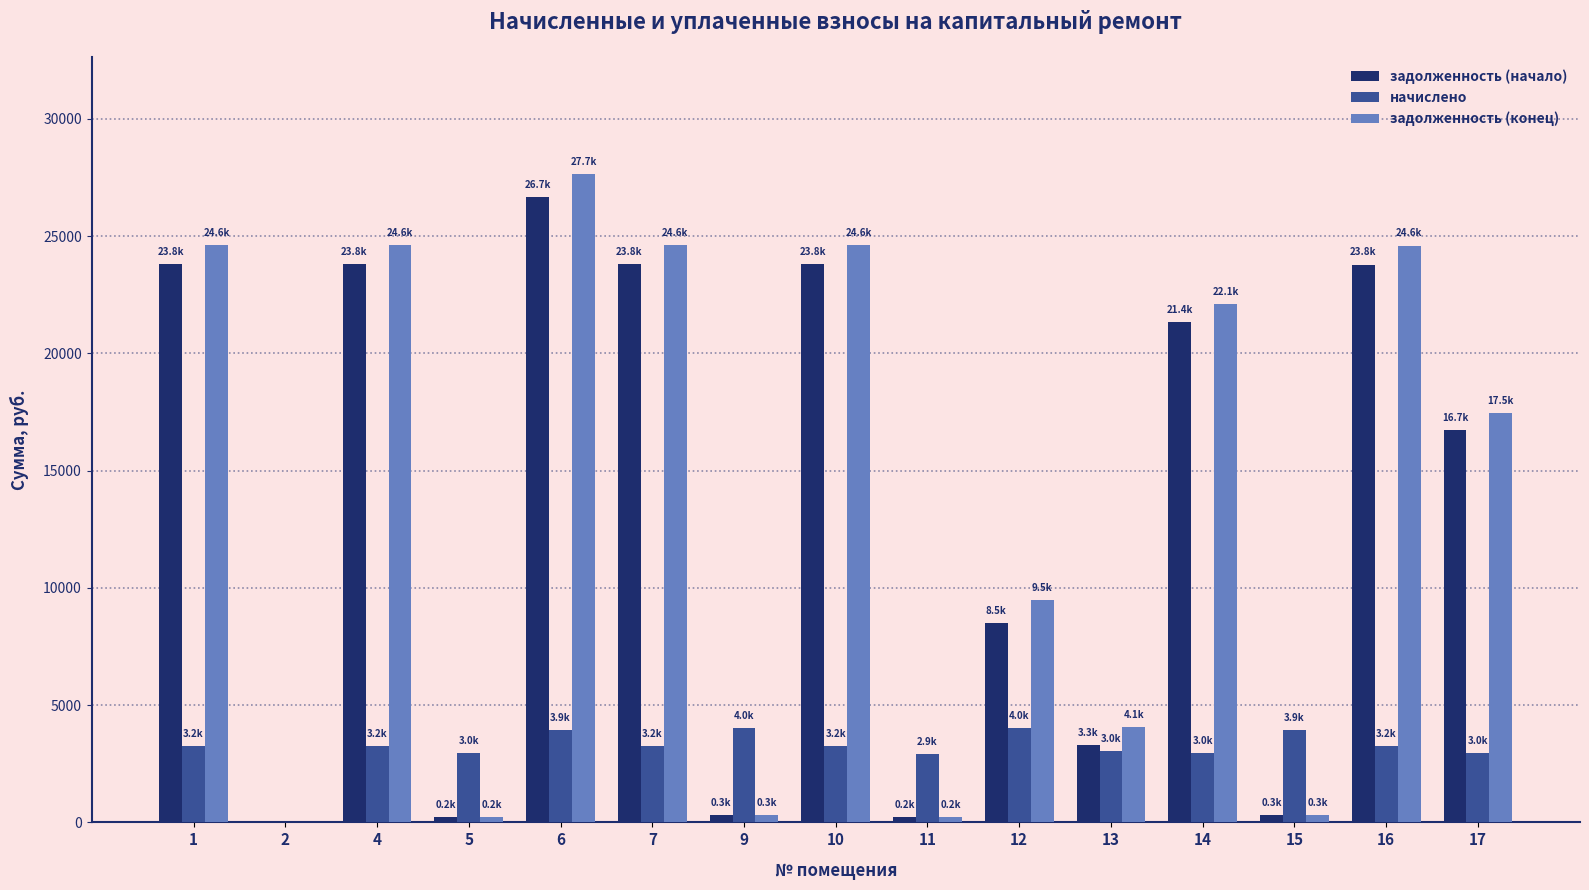

What is the sum of all начислено values?

46910.8